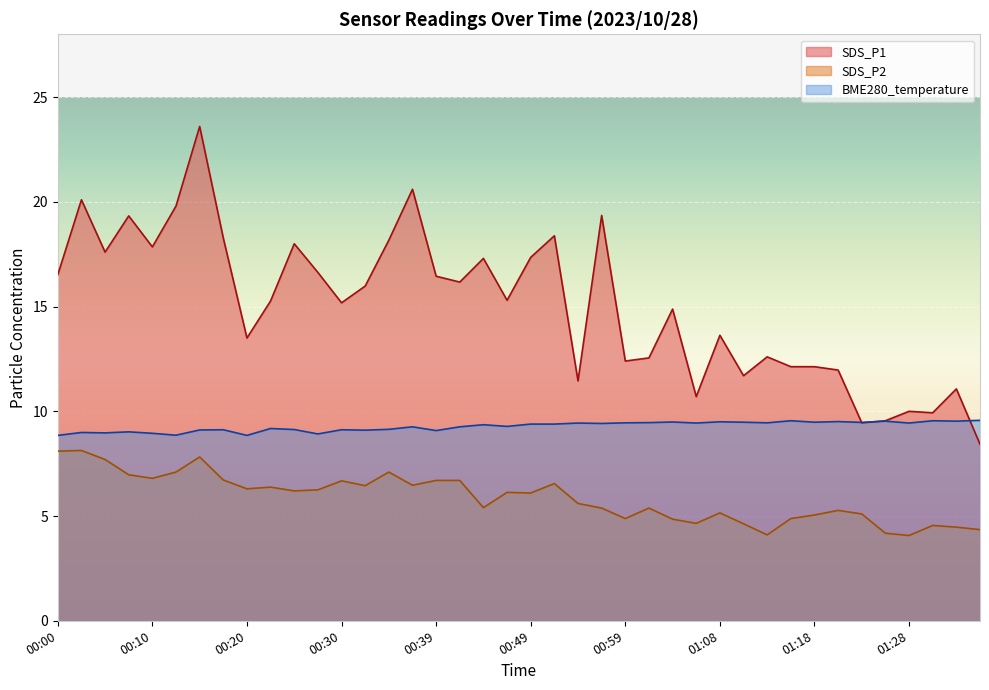

In SDS_P1, how many points are higher than both neighbors (excluding endpoints)?

13